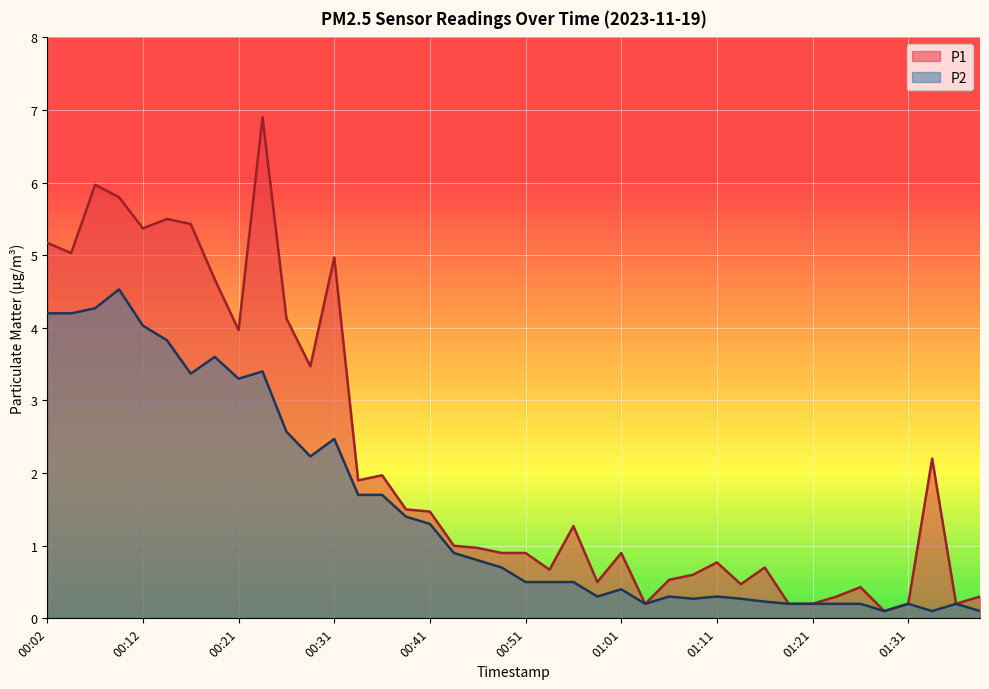

In P2, how many points are higher than both neighbors (excluding endpoints)?

9